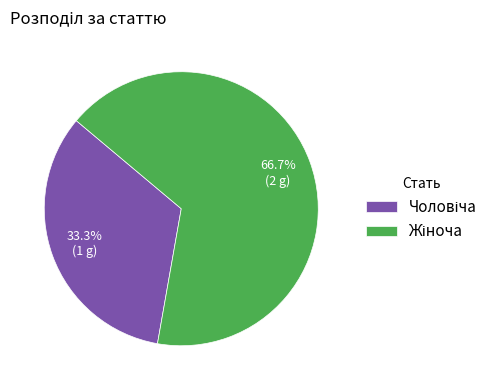

Is there any slice that represents more than half of the pie?

Yes